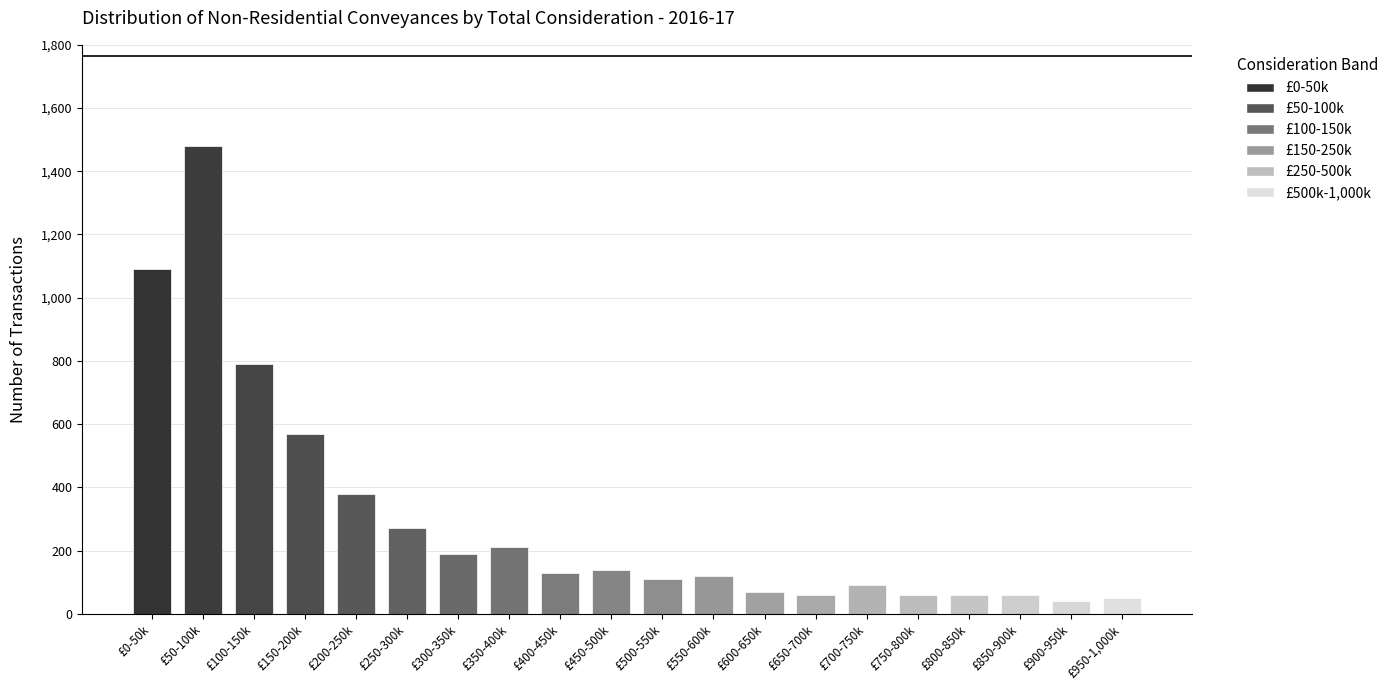

Reading right to left, list all the values displayed in this chart.

50	40	60	60	60	90	60	70	120	110	140	130	210	190	270	380	570	790	1480	1090